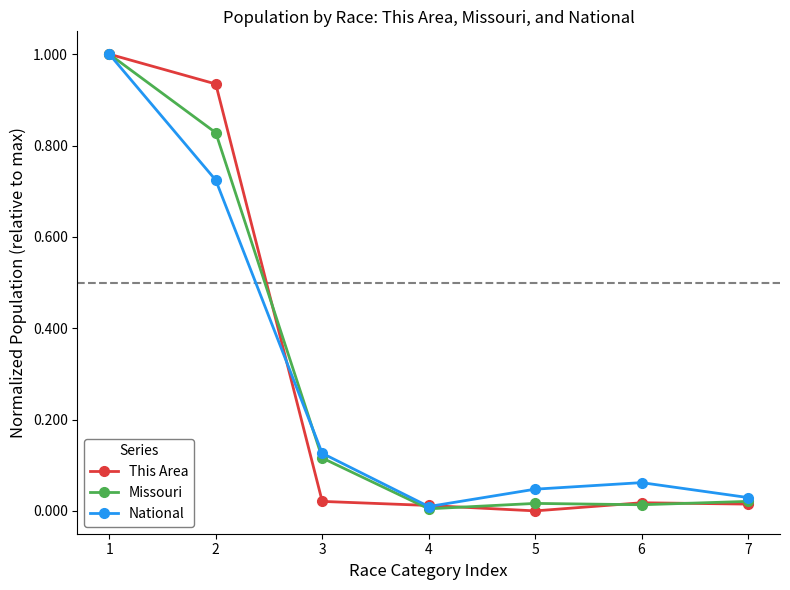

Rank the series by their average value, from highest to lowest.

This Area, Missouri, National